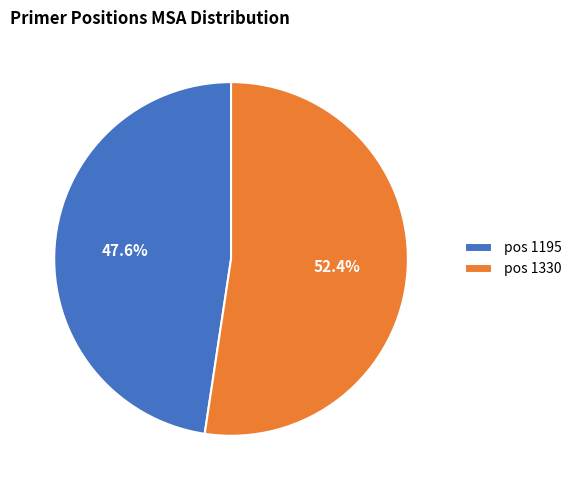

Rank the categories by value from highest to lowest.

pos 1330, pos 1195